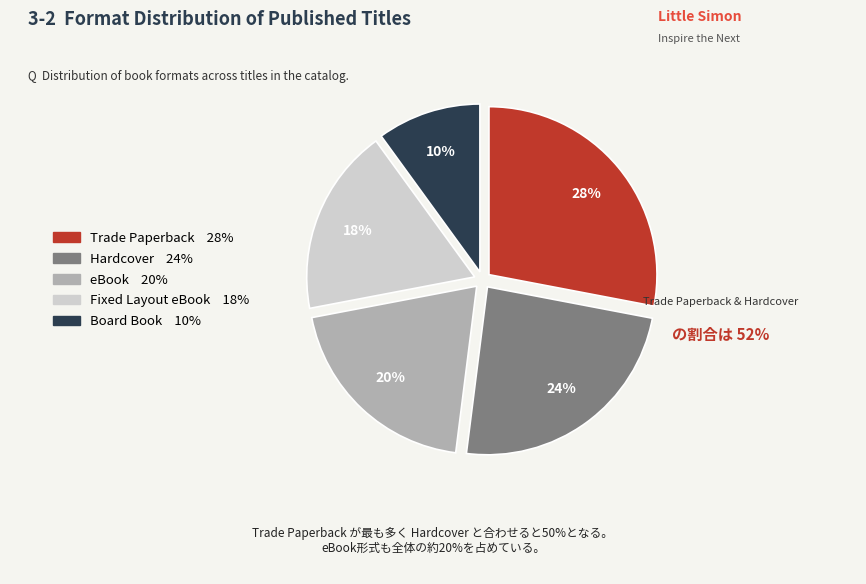

To the nearest percent, what is the average slice percentage?

20%